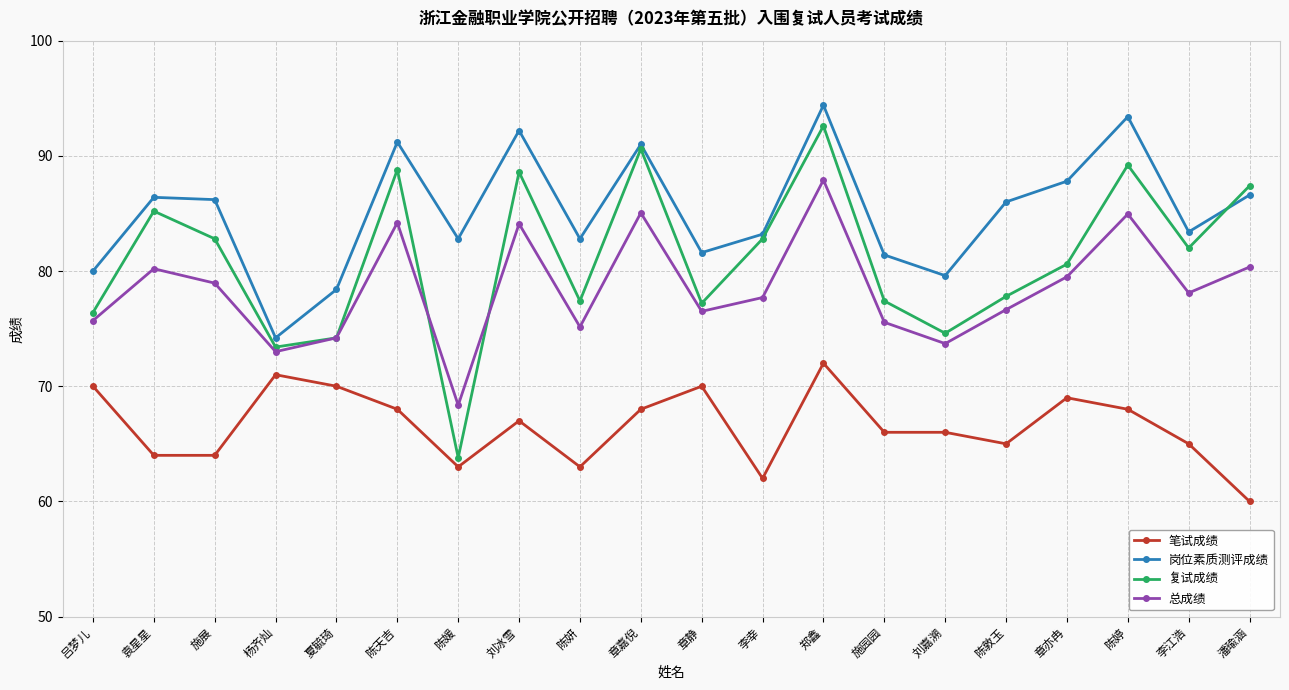

What is the label of the 18th point from the left?

陈婷